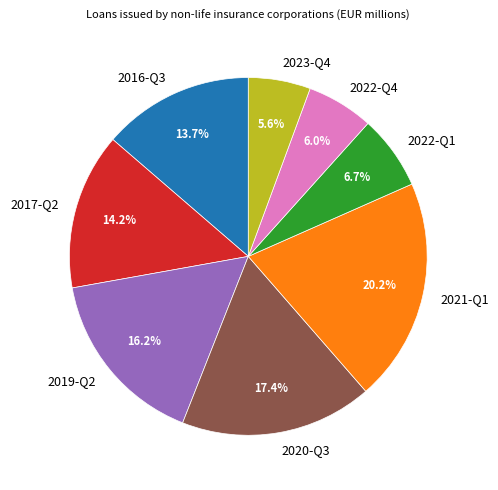

Does any single category account for the majority?

No